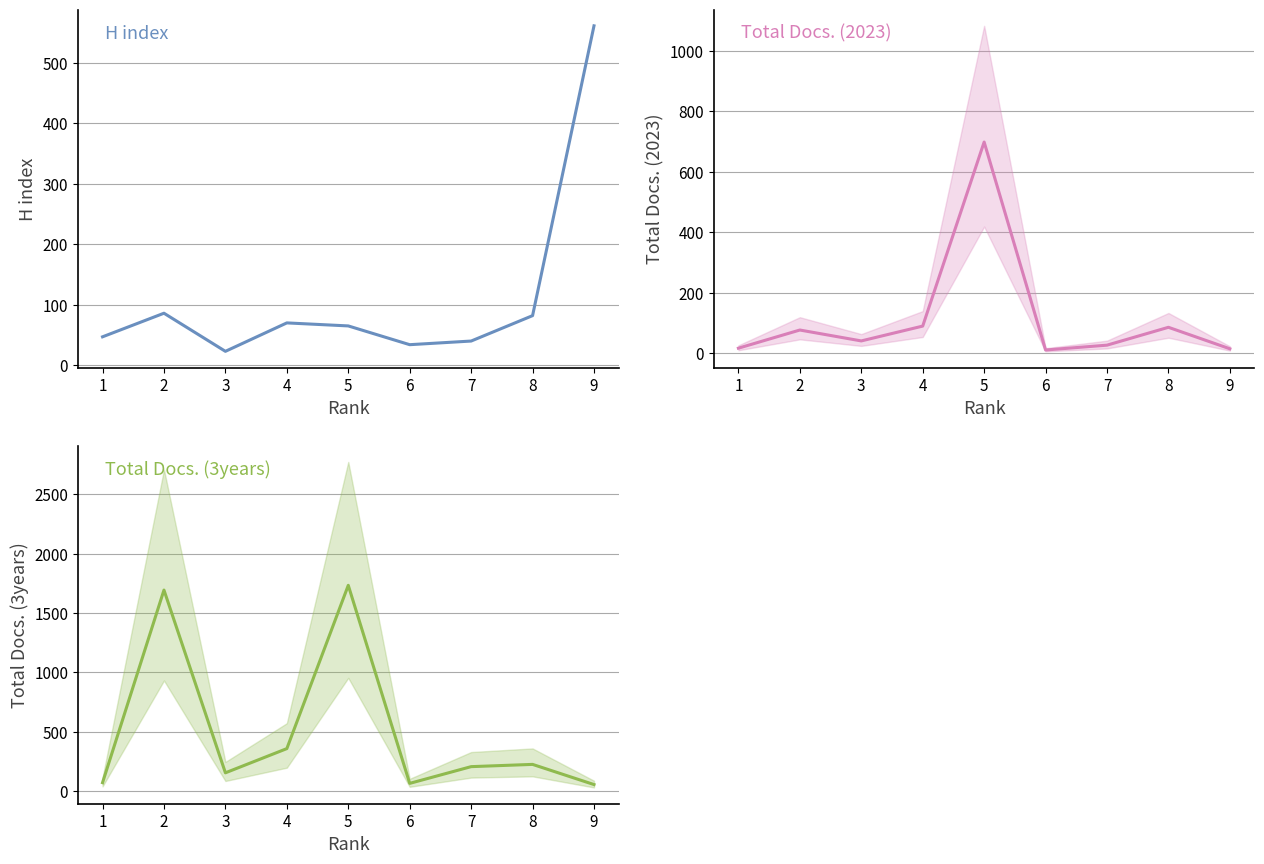

What is the maximum value shown in the chart?

1733